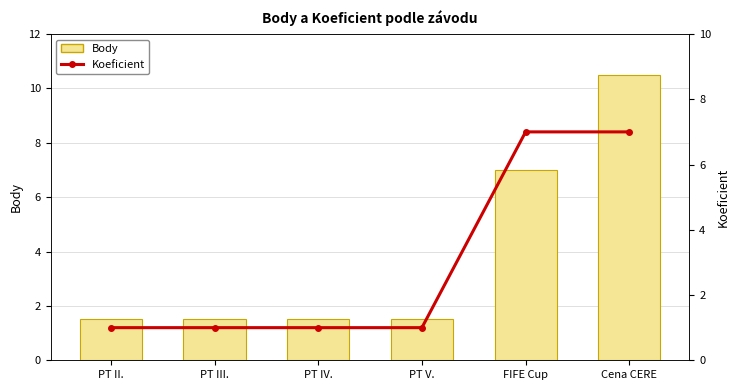

Rank the series at Cena CERE from highest to lowest value.

Body, Koeficient